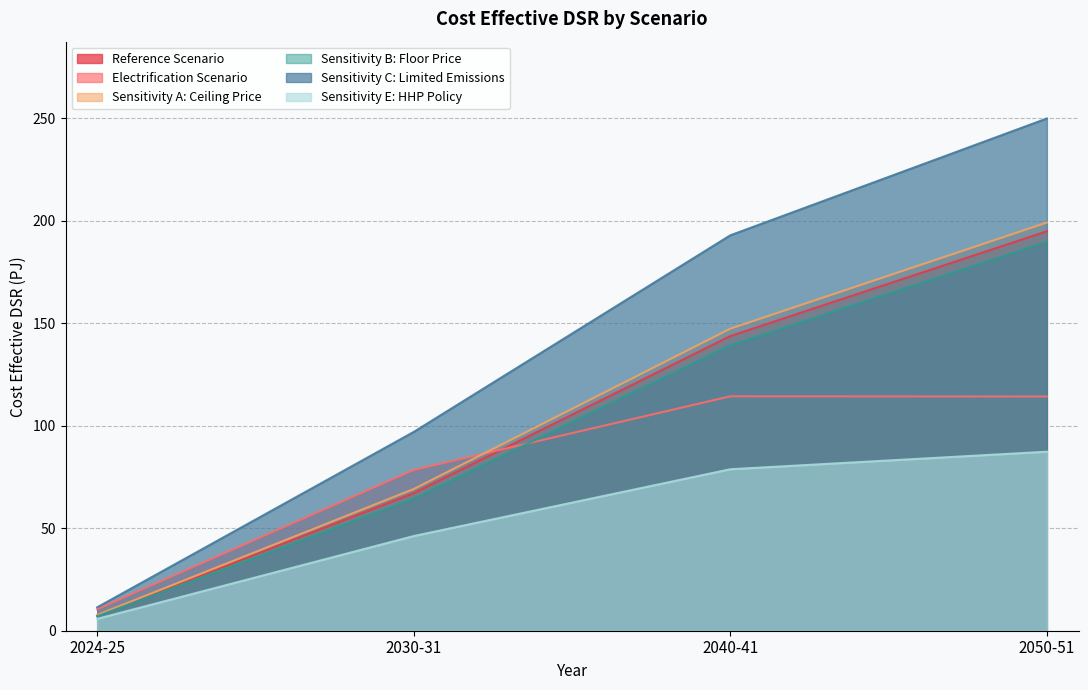

True or false: Sensitivity A: Ceiling Price and Reference Scenario cross at least once.

False